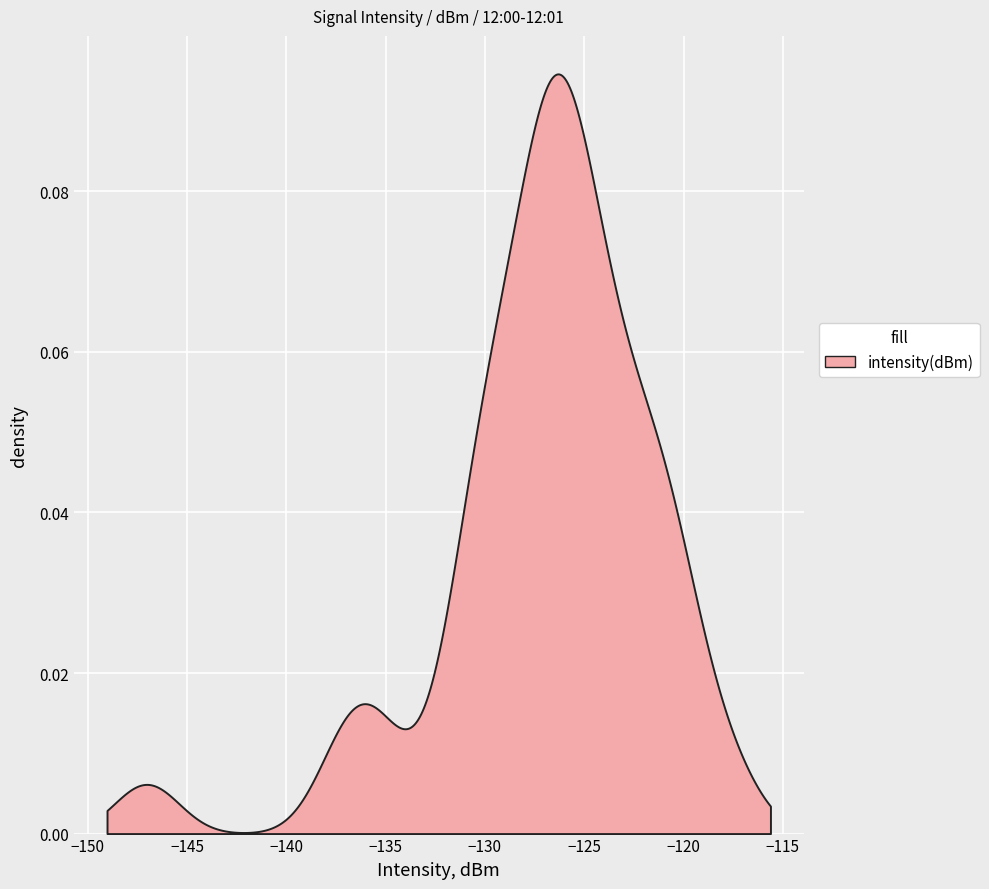

The chart shows a value of -130.4 at 3. True or false?

True